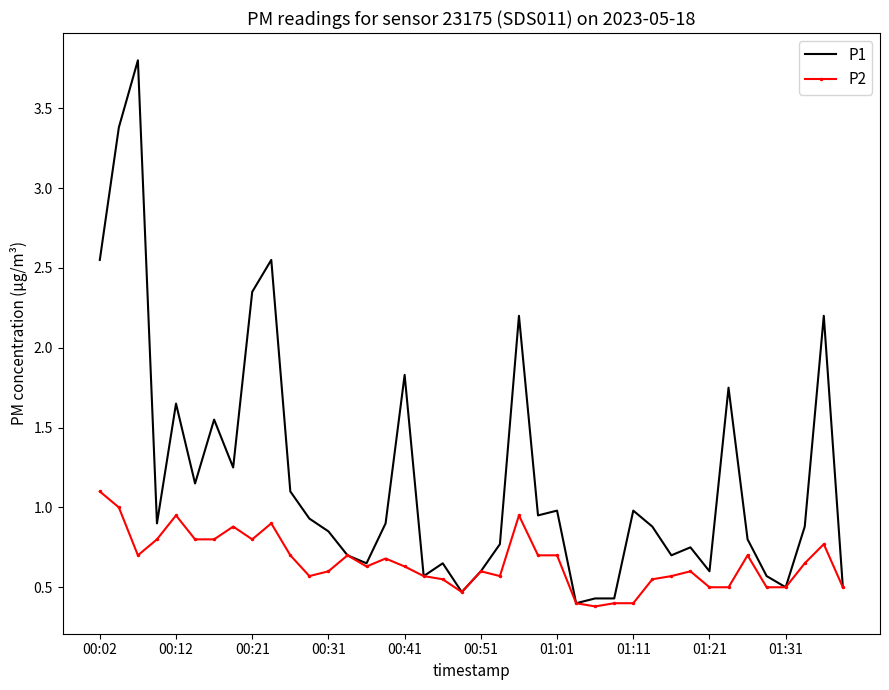

What are all the series names shown in the legend?

P1, P2